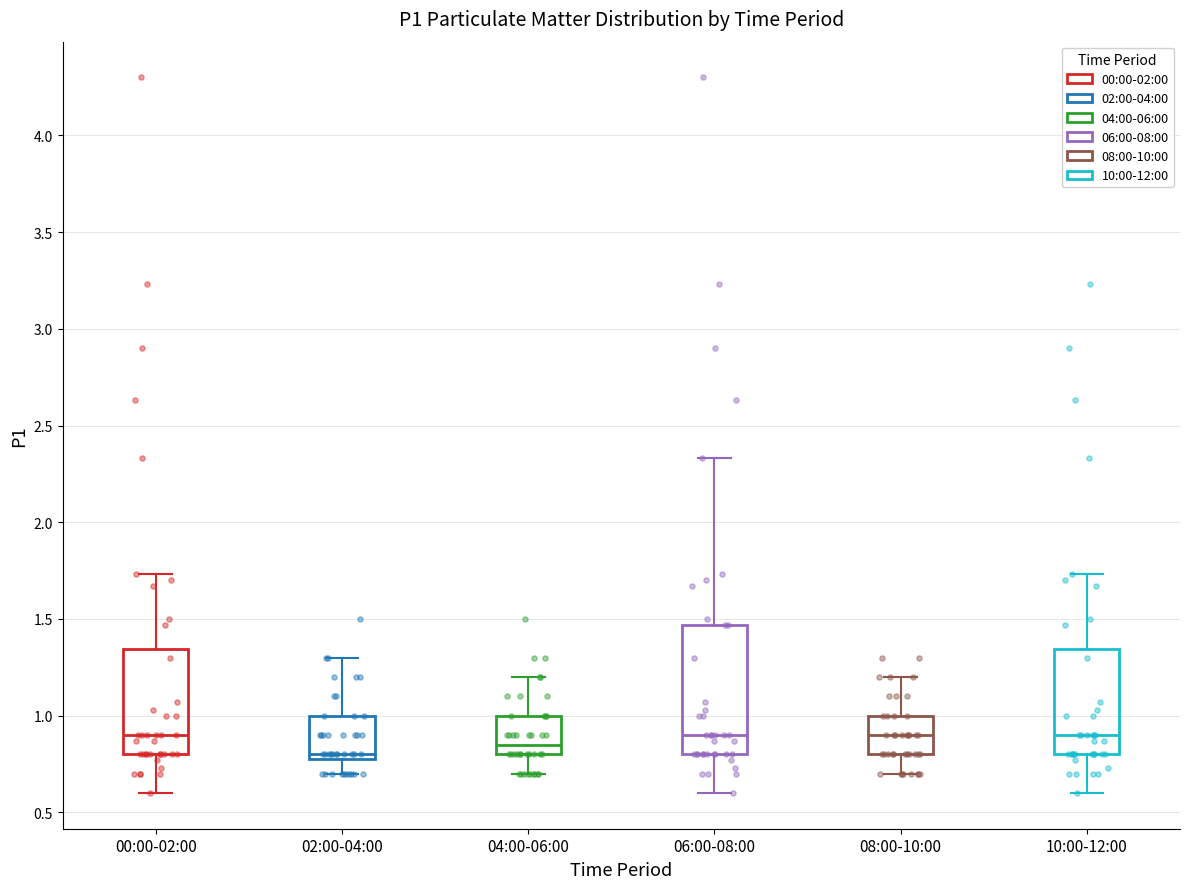

Reading left to right, read every box against the y-axis: the position of its median line, the range the box covers, and the ends of its whiskers. The values are not printed on the chart, so give them approximately, as read against the axis.

00:00-02:00: median 0.90, box 0.80 to 1.35, whiskers 0.60 to 1.75
02:00-04:00: median 0.80 (just above the box's lower edge), box 0.80 to 1.00, whiskers 0.70 to 1.30
04:00-06:00: median 0.85, box 0.80 to 1.00, whiskers 0.70 to 1.20
06:00-08:00: median 0.90, box 0.80 to 1.45, whiskers 0.60 to 2.35
08:00-10:00: median 0.90, box 0.80 to 1.00, whiskers 0.70 to 1.20
10:00-12:00: median 0.90, box 0.80 to 1.35, whiskers 0.60 to 1.75